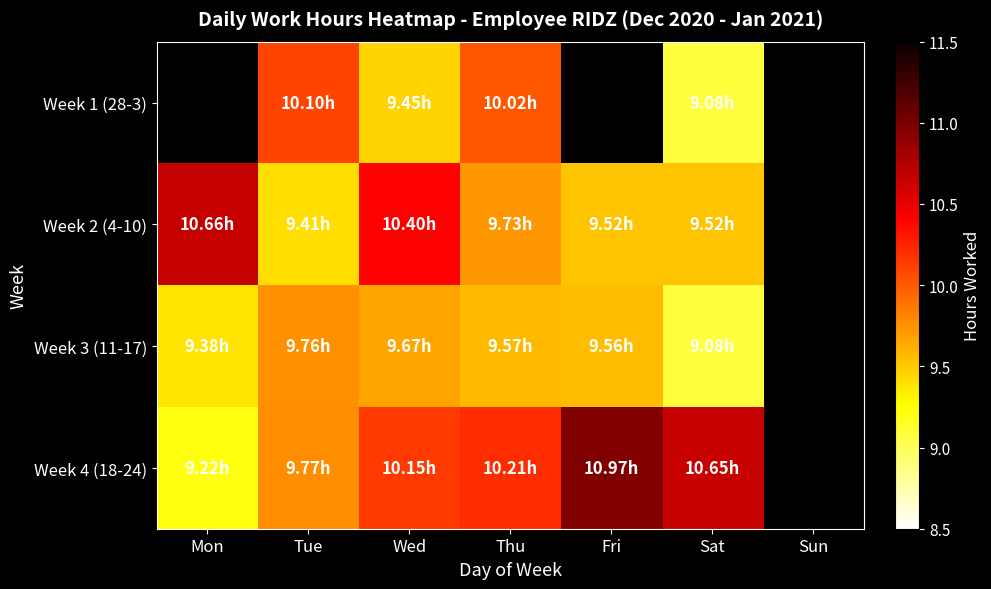

Rank the series by their maximum value, from highest to lowest.

Week 4 (18-24), Week 2 (4-10), Week 1 (28-3), Week 3 (11-17)